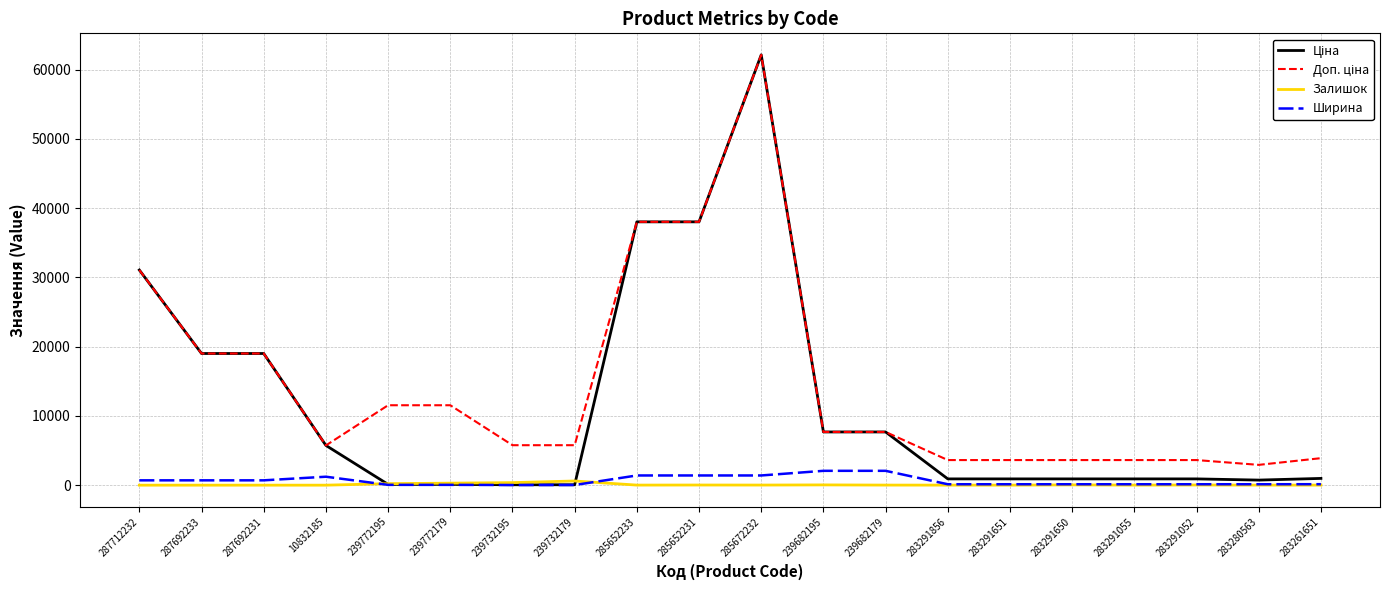

At which category is the sum across all series the highest?

285672232